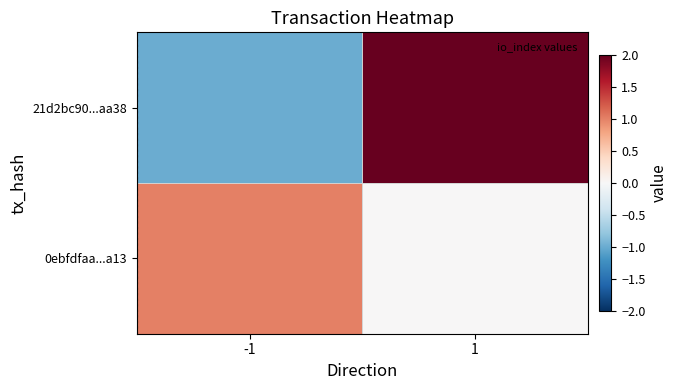

Between -1 and 1, which is larger?

1